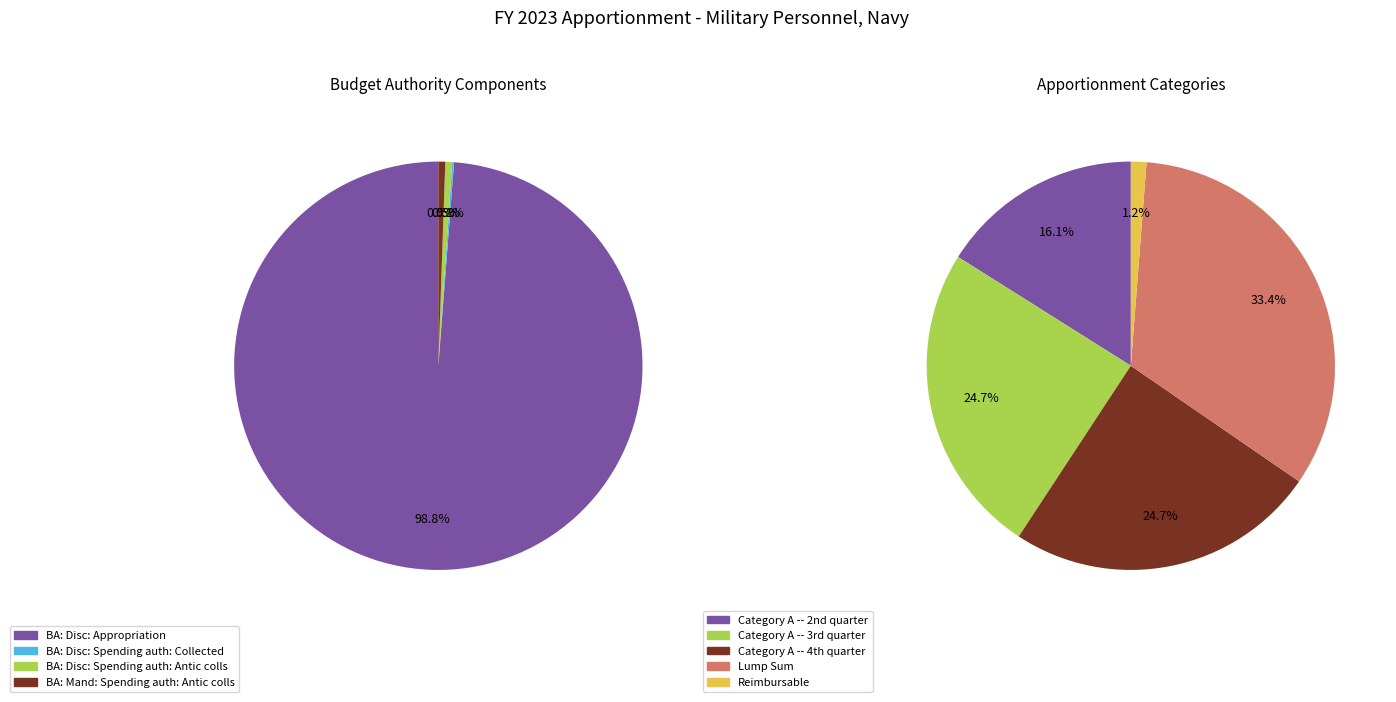

Does BA: Disc: Spending auth: Collected account for over 50% of the chart?

No